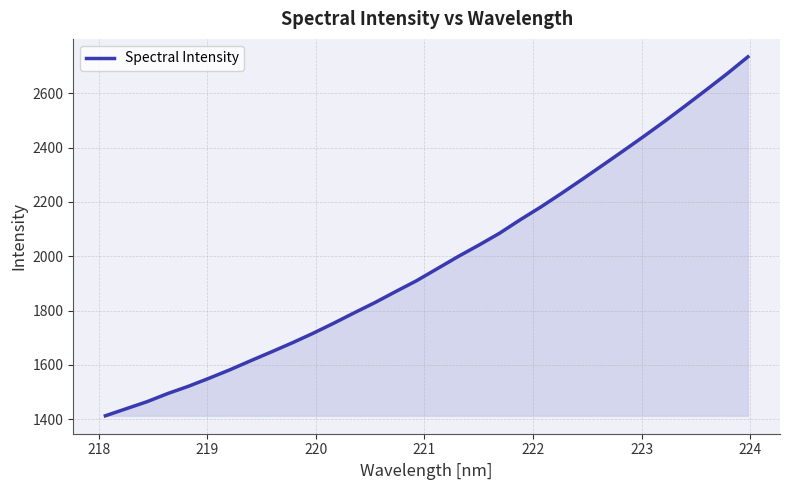

What is the smallest value displayed?

1413.0